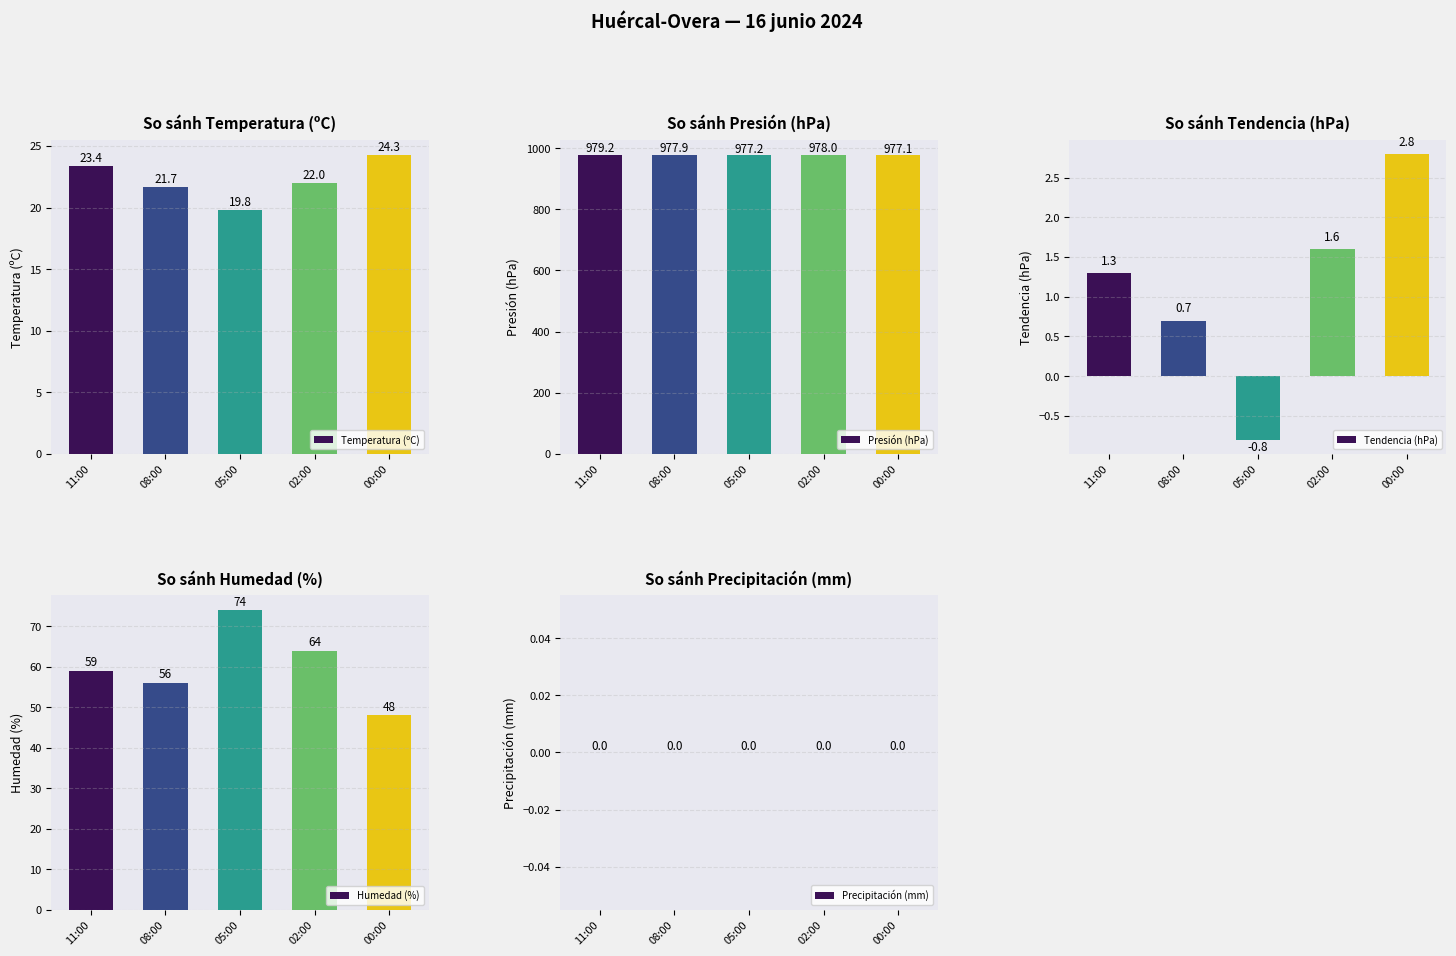

Read the Tendencia (hPa) value at 08:00.

0.7